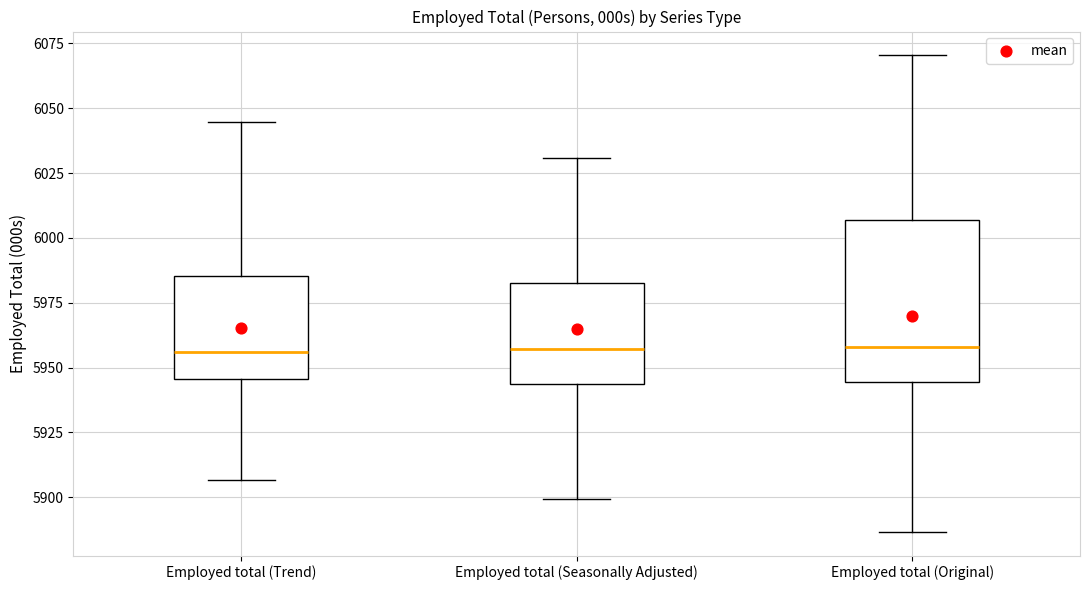

Reading left to right, read every box against the y-axis: the position of its median line, the range the box covers, and the ends of its whiskers. The values are not printed on the chart, so give them approximately, as read against the axis.

Employed total (Trend): median 5955, box 5945 to 5985, whiskers 5905 to 6045
Employed total (Seasonally Adjusted): median 5955, box 5945 to 5980, whiskers 5900 to 6030
Employed total (Original): median 5960, box 5945 to 6005, whiskers 5885 to 6070